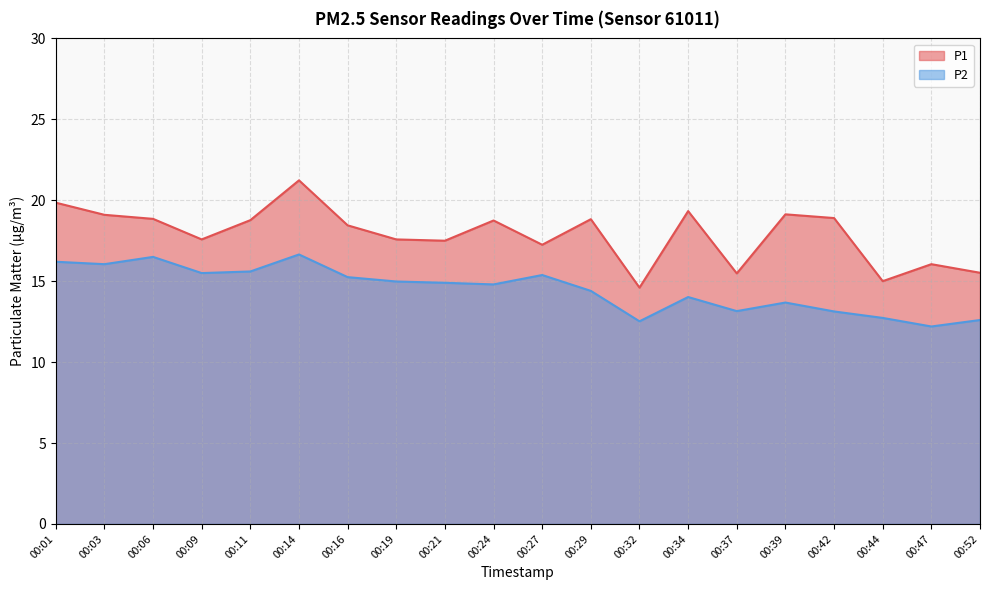

What is the lowest value of the P2 series?

12.2